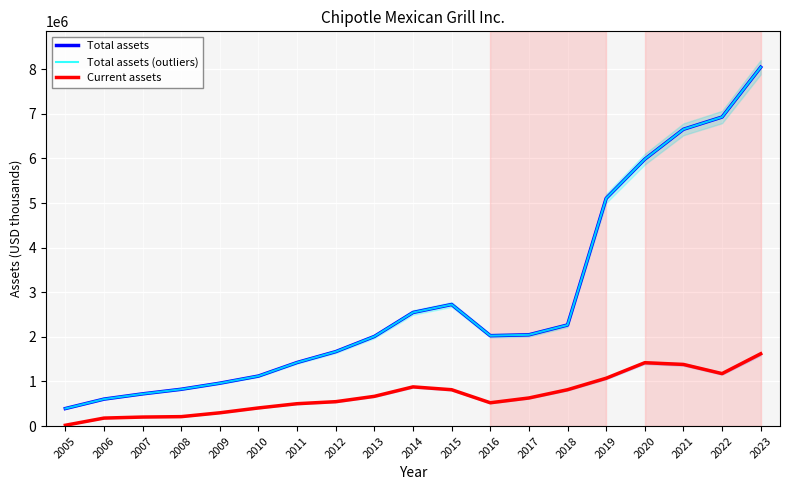

Reading right to left, transcribe all the data shown in this chart.

Total assets: 8044362	6927504	6652958	5982896	5104604	2265518	2045692	2026103	2725066	2546285	2009280	1668667	1425308	1121605	961505	824985	722115	604208	392495
Total assets (outliers): 8044362	6927504	6652958	5982896	5104604	2265518	2045692	2026103	2725066	2546285	2009280	1668667	1425308	1121605	961505	824985	722115	604208	392495
Current assets: 1620713	1175837	1381564	1420237	1072204	814794	629535	522374	814647	878479	666307	546607	501192	406221	297454	211072	201844	178837	17824